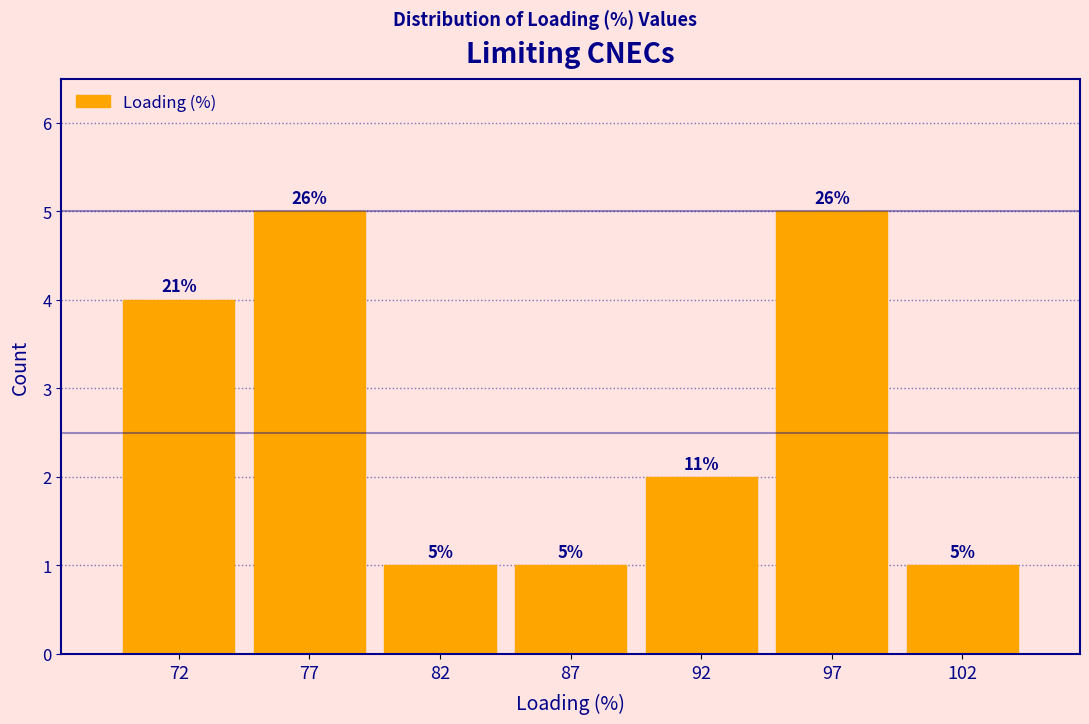

Does the chart contain any negative values?

No